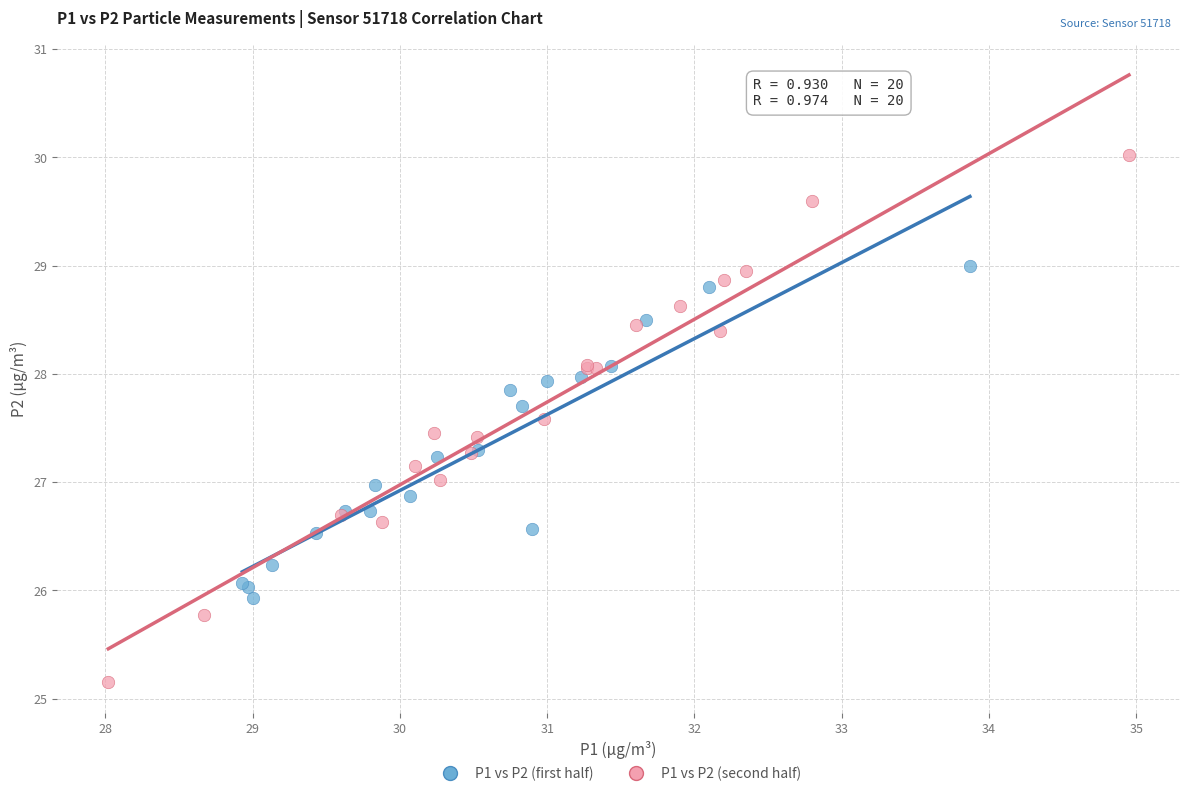

Which series reaches the minimum Y coordinate?

P1 vs P2 (second half)